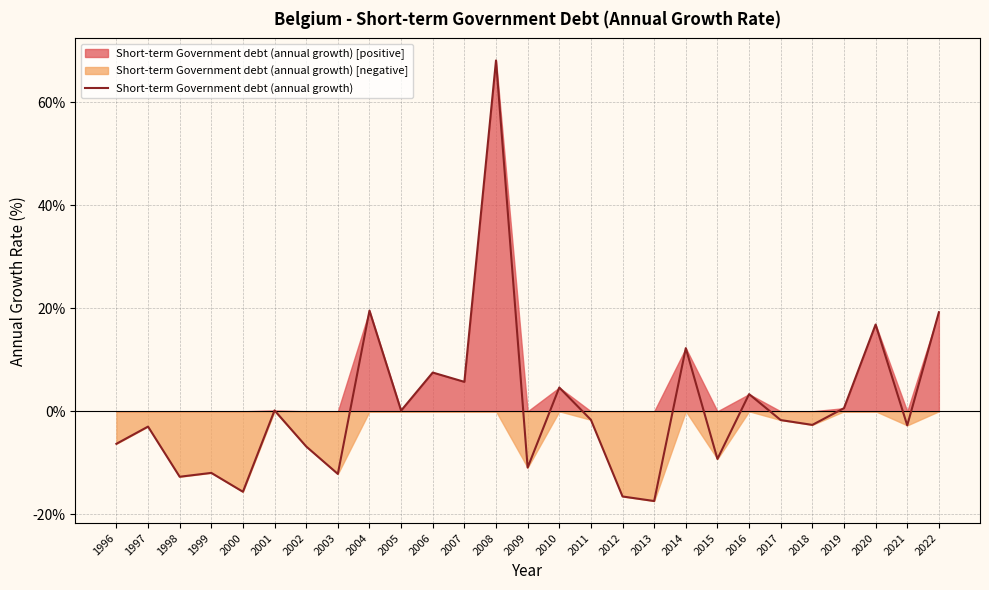

Reading left to right, transcribe all the data shown in this chart.

-6.3	-3.0	-12.7	-12.0	-15.6	0.2	-6.8	-12.2	19.6	0.1	7.5	5.7	68.2	-10.9	4.6	-1.7	-16.5	-17.4	12.3	-9.3	3.3	-1.7	-2.6	0.6	16.9	-2.7	19.2